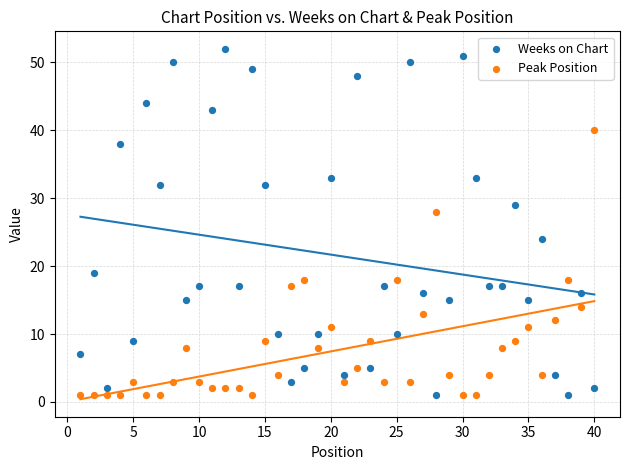

Across all data points, what is the range of Y values (max minus min)?

51